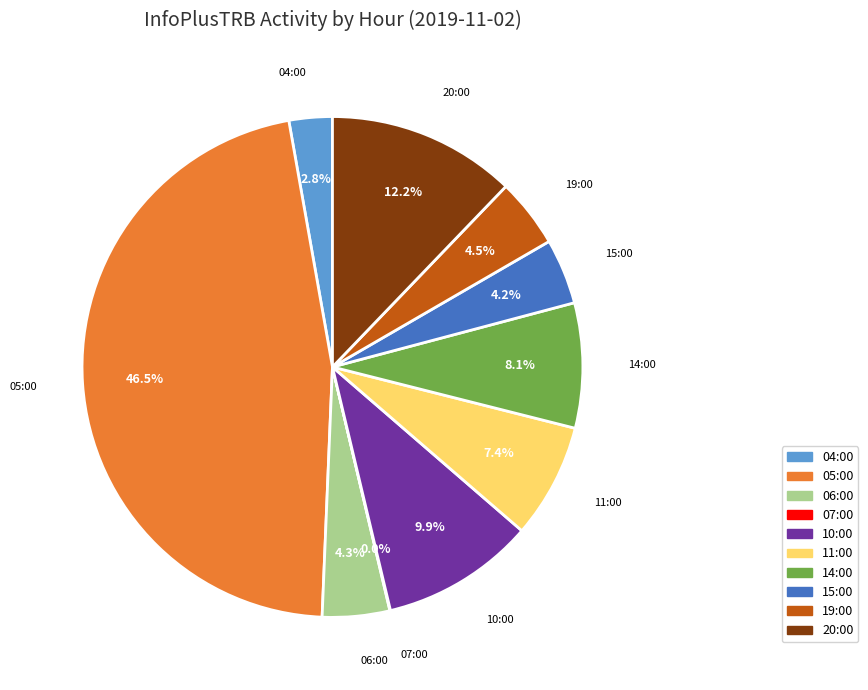

True or false: 04:00 accounts for 3% of the total.

True